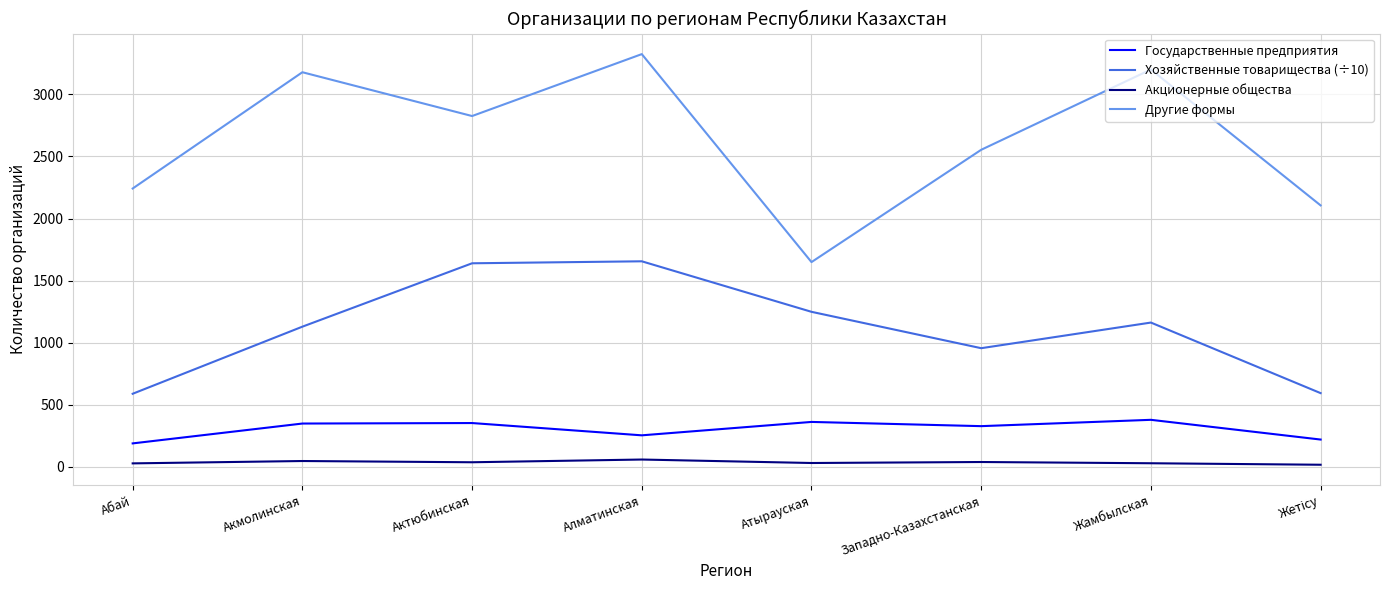

True or false: Акционерные общества and Государственные предприятия intersect in this chart.

False